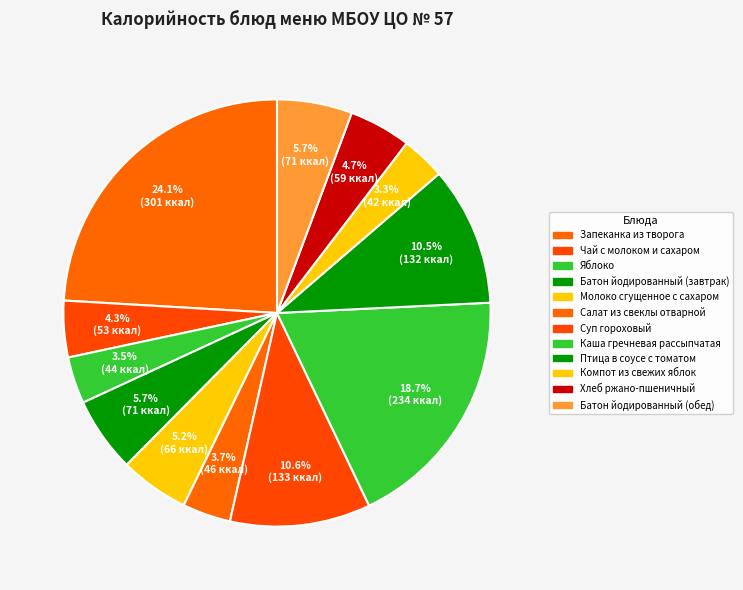

To the nearest percent, what is the difference between the largest and smallest slice percentages?

21%